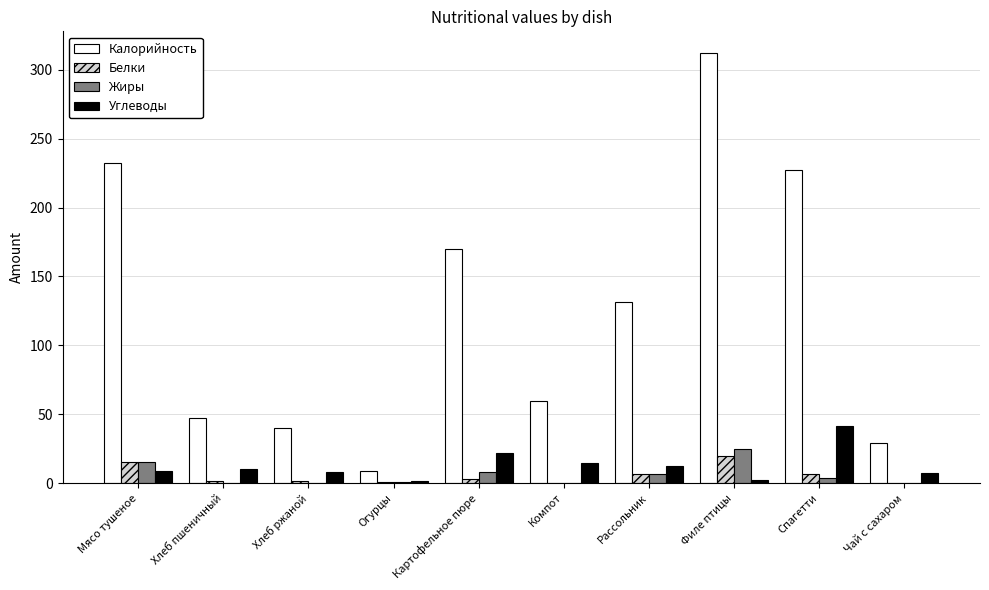

The Белки series shows 0.4 at Компот. True or false?

True